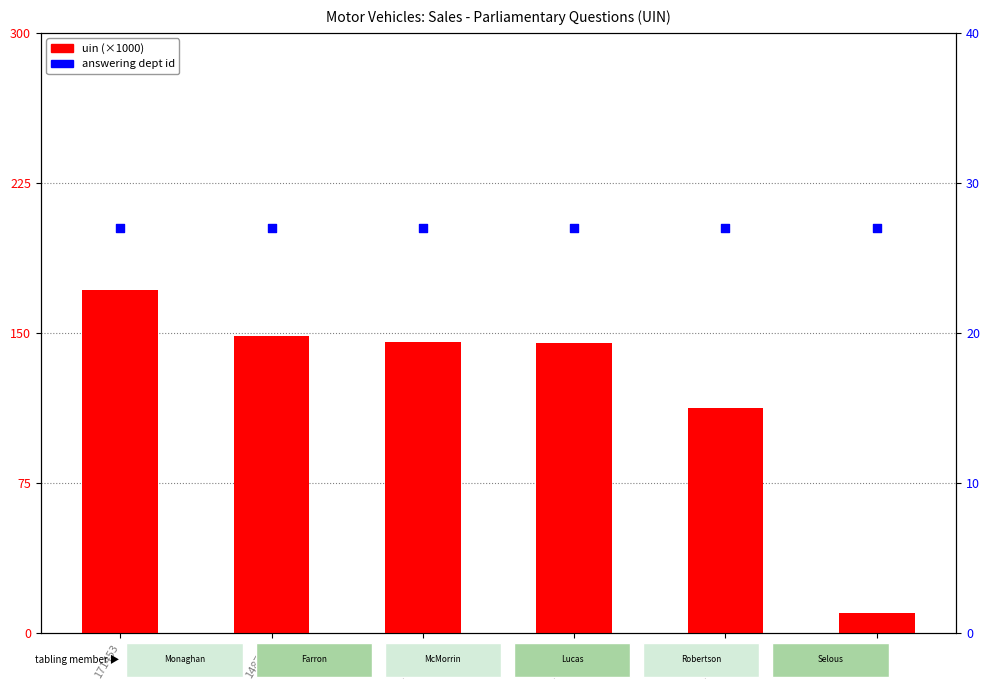

Which series reaches the maximum Y coordinate?

uin (×1000)